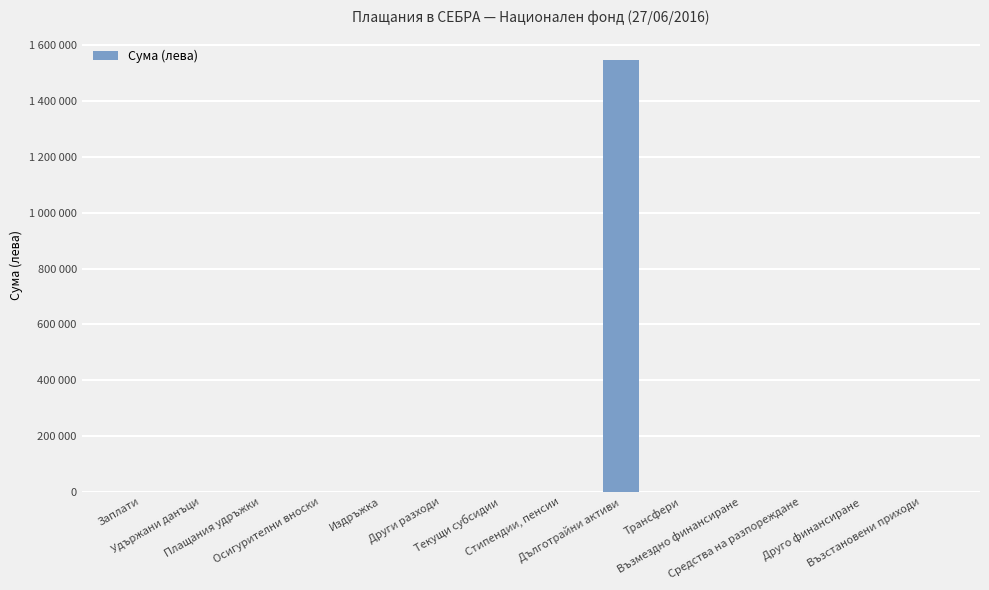

Are the bars horizontal?

No